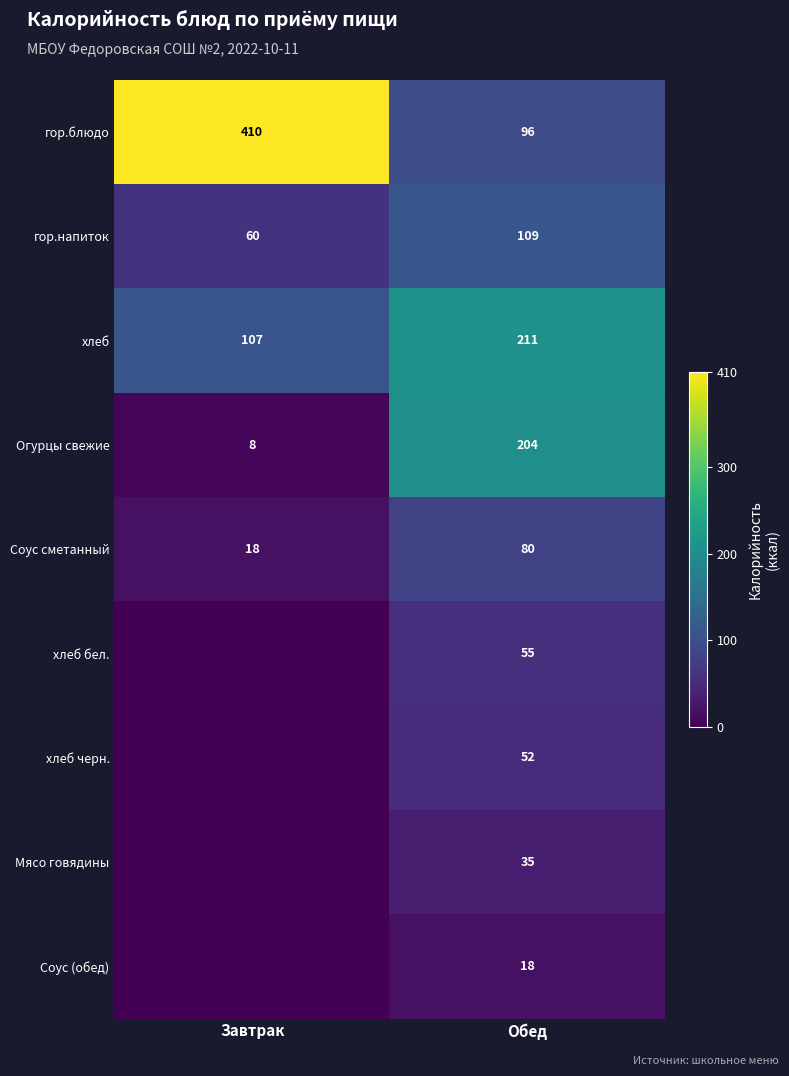

Is it true that хлеб equals 211 at Обед?

True